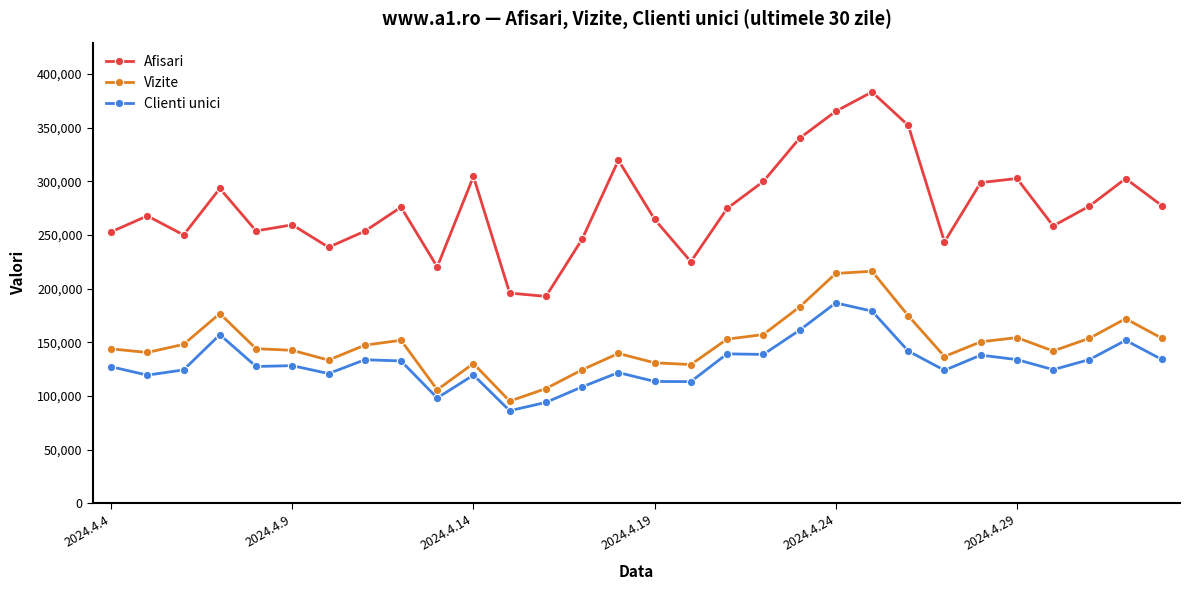

At how many categories does at least one series exceed 236724?

26